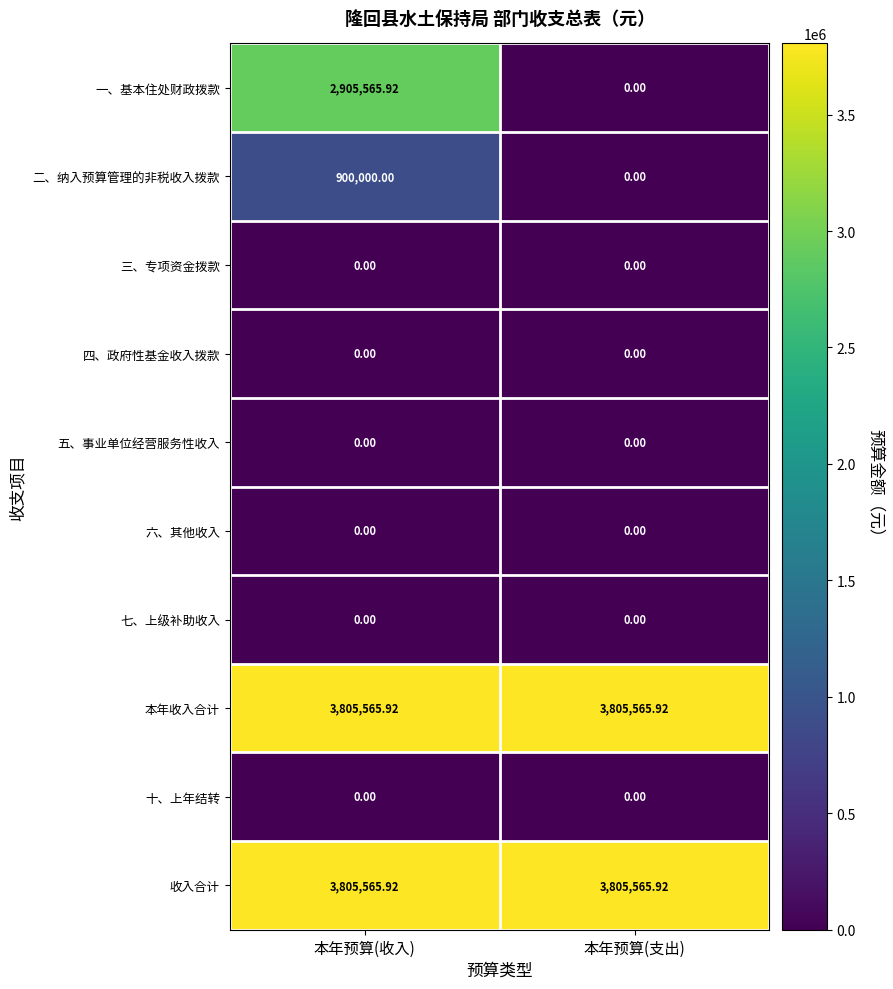

Which series has the widest spread of values?

一、基本住处财政拨款